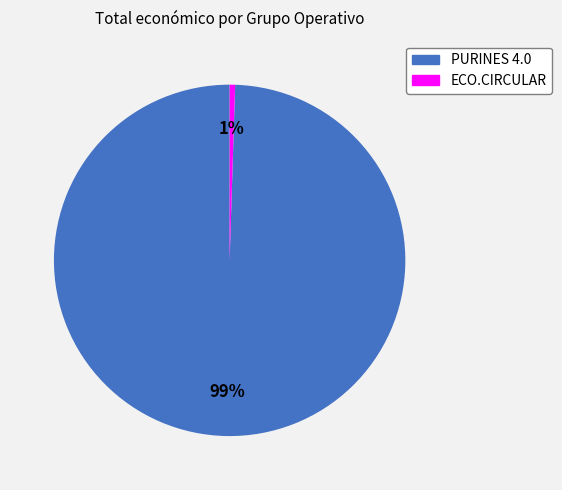

The ECO.CIRCULAR slice represents 1% of the pie. True or false?

True